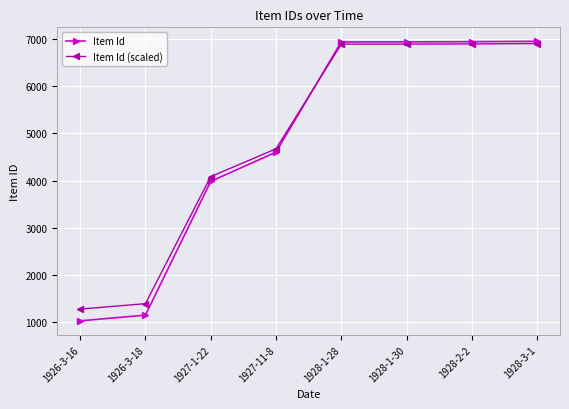

Is this an area chart (filled region under the line)?

No